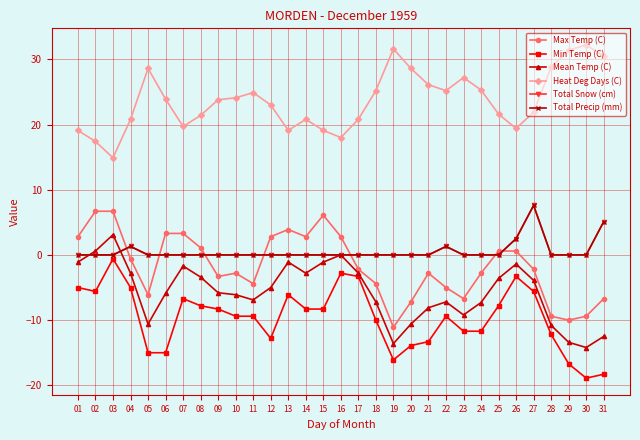

True or false: Max Temp (C) has more than 0 points higher than both neighbors.

True